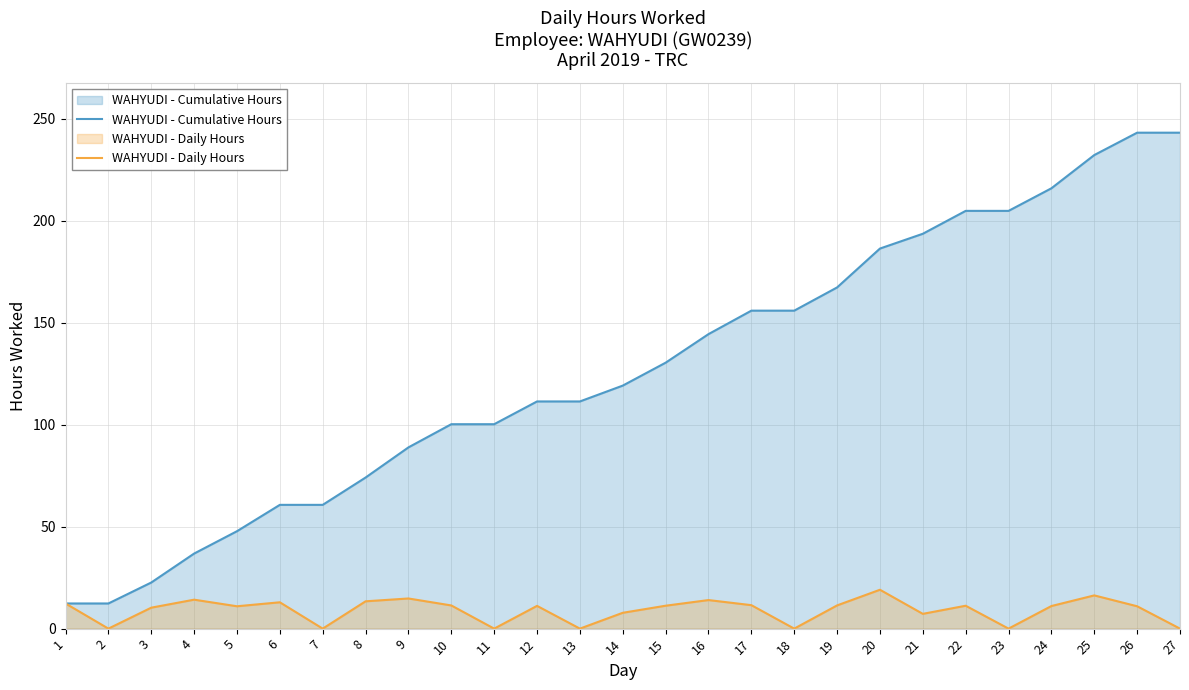

True or false: WAHYUDI - Daily Hours and WAHYUDI - Cumulative Hours intersect in this chart.

False